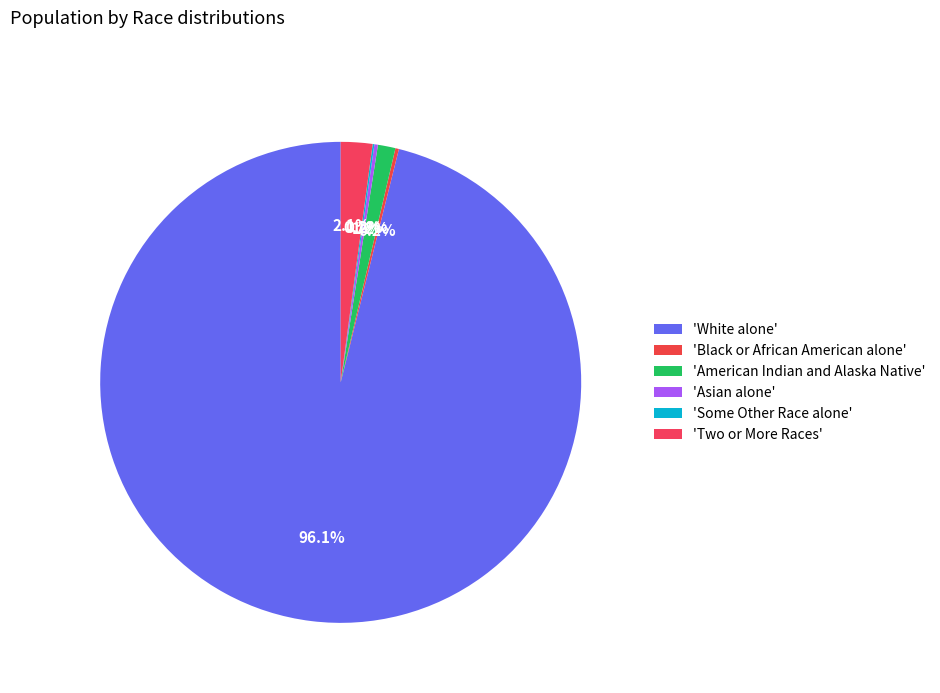

To the nearest percent, what is the difference between the largest and smallest slice percentages?

96%